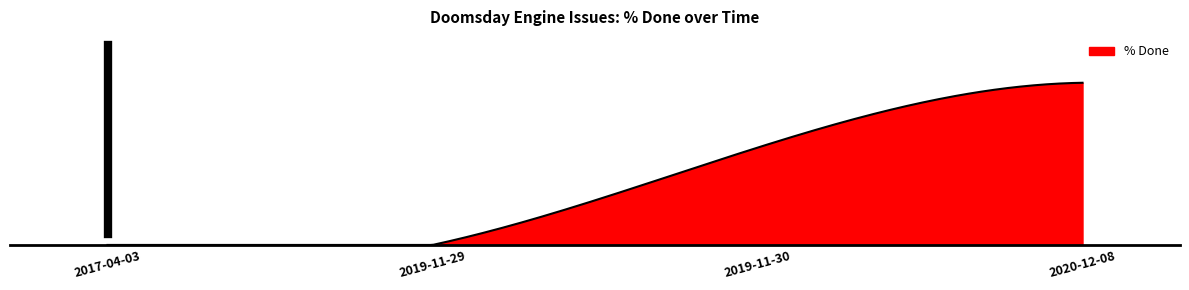

Is this an area chart (filled region under the line)?

Yes